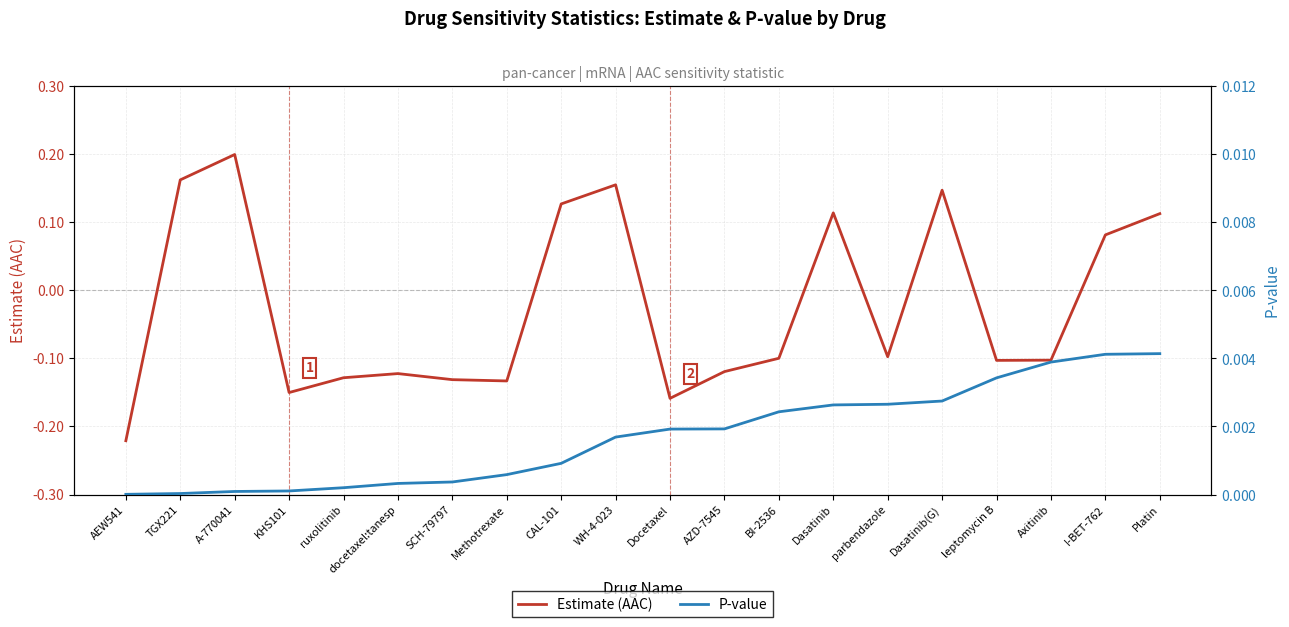

Reading right to left, transcribe all the data shown in this chart.

Estimate (AAC): 0.1	0.1	-0.1	-0.1	0.1	-0.1	0.1	-0.1	-0.1	-0.2	0.2	0.1	-0.1	-0.1	-0.1	-0.1	-0.2	0.2	0.2	-0.2
P-value: 0.0	0.0	0.0	0.0	0.0	0.0	0.0	0.0	0.0	0.0	0.0	0.0	0.0	0.0	0.0	0.0	0.0	0.0	0.0	0.0